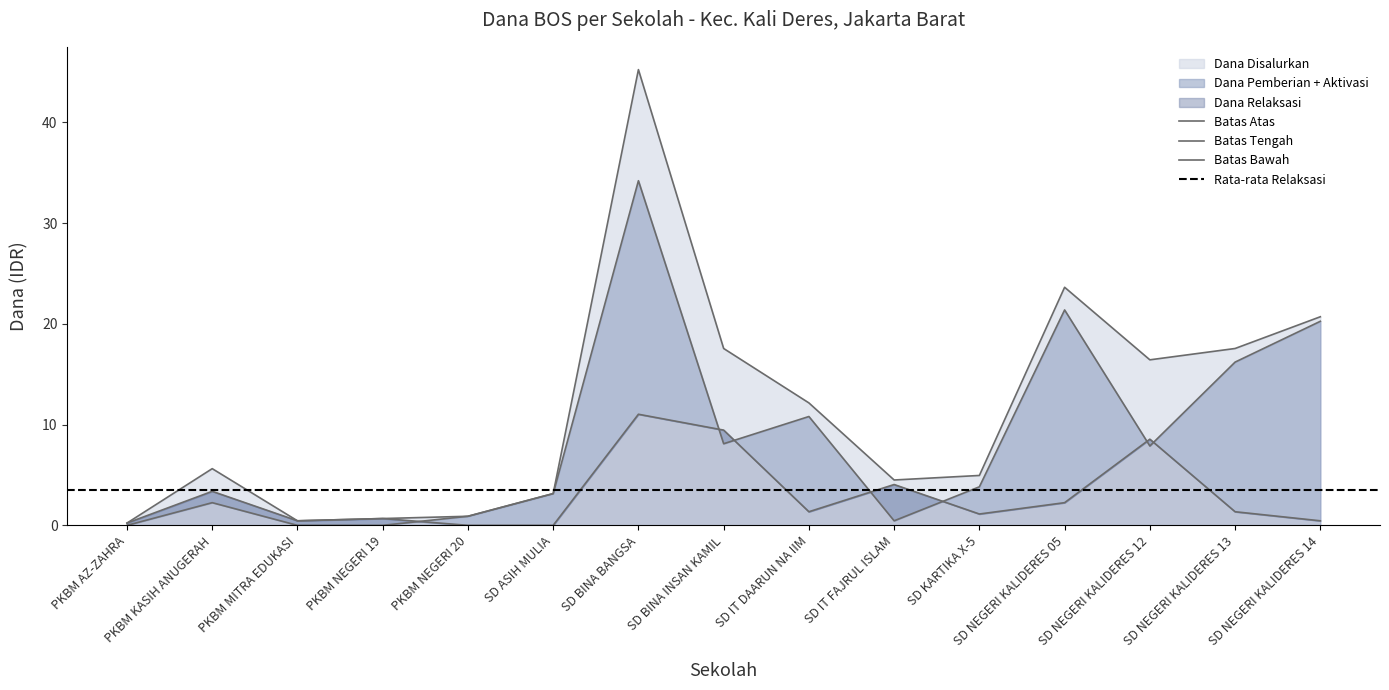

At which category does Dana Disalurkan reach its first local valley?

PKBM MITRA EDUKASI